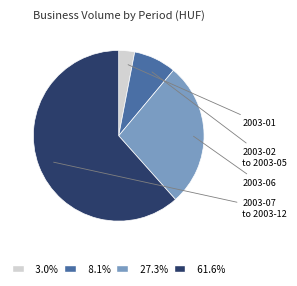

What is the ratio of the value at 61.6% to the value at 8.1%?

7.6